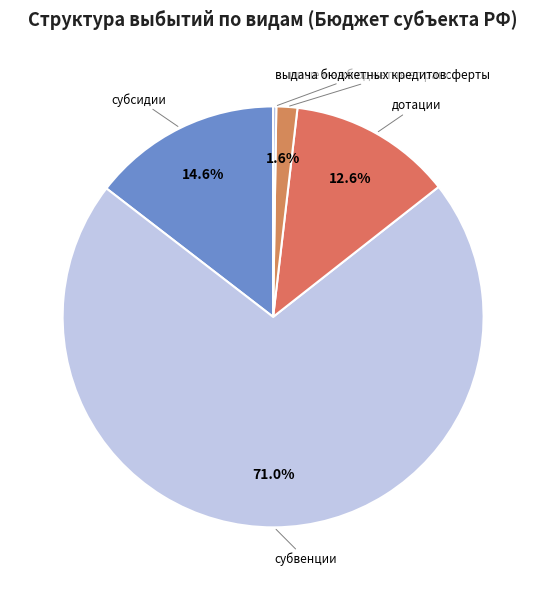

What portion of the pie excludes субсидии?

85.4%